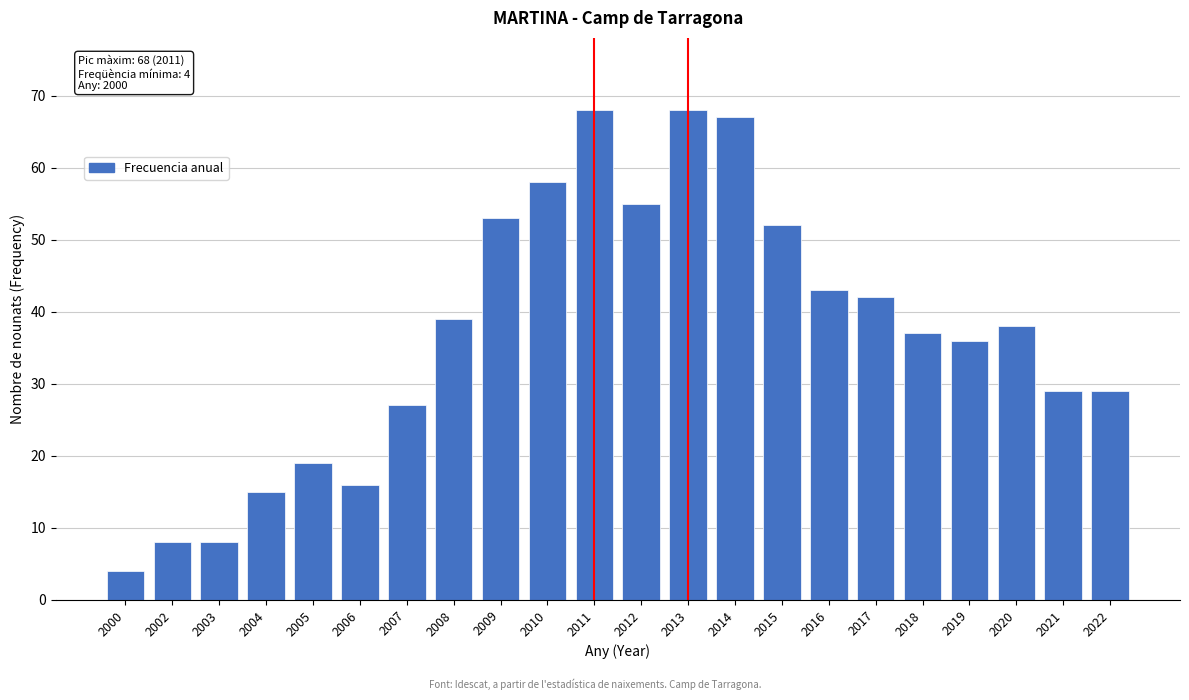

Reading right to left, what are all the values shown in this chart?

2022=29	2021=29	2020=38	2019=36	2018=37	2017=42	2016=43	2015=52	2014=67	2013=68	2012=55	2011=68	2010=58	2009=53	2008=39	2007=27	2006=16	2005=19	2004=15	2003=8	2002=8	2000=4